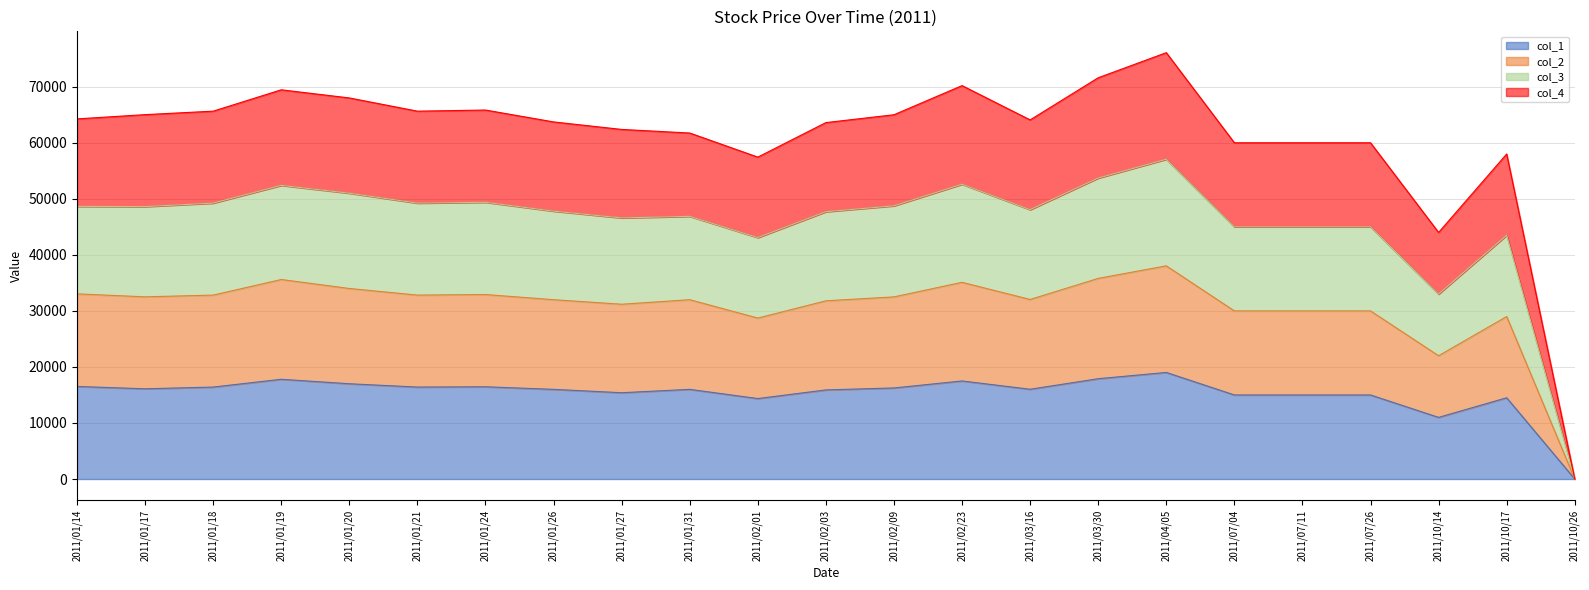

In col_3, how many points are lower than both neighbors (excluding endpoints)?

4